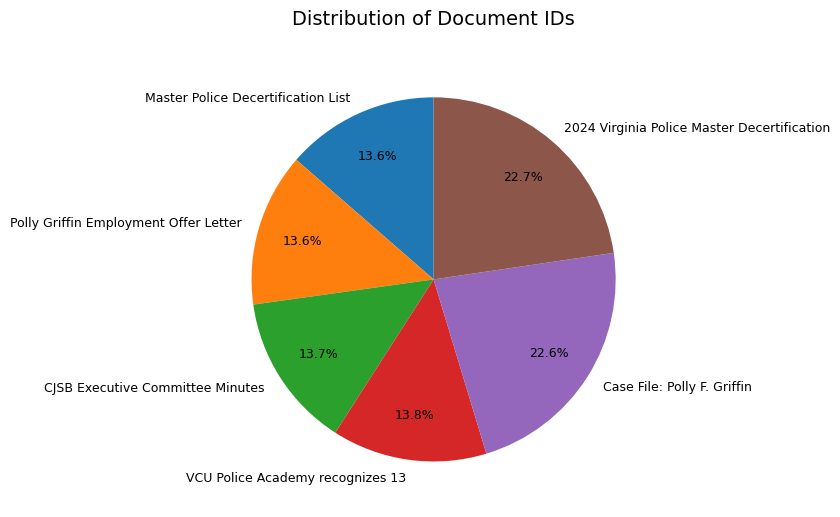

Combined, do Polly Griffin Employment Offer Letter and 2024 Virginia Police Master Decertification account for over 50%?

No